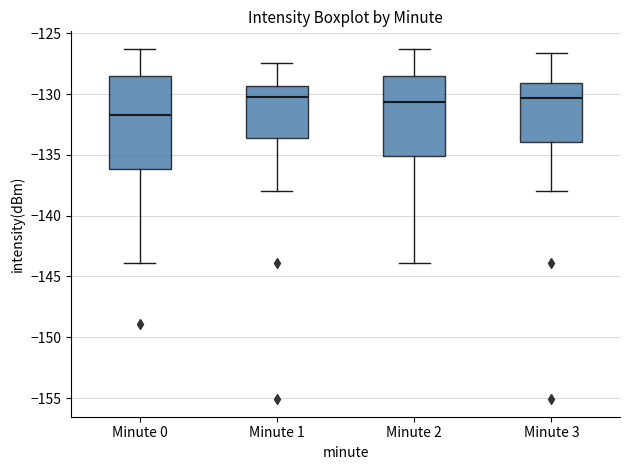

Which box has the lowest median line?

Minute 0